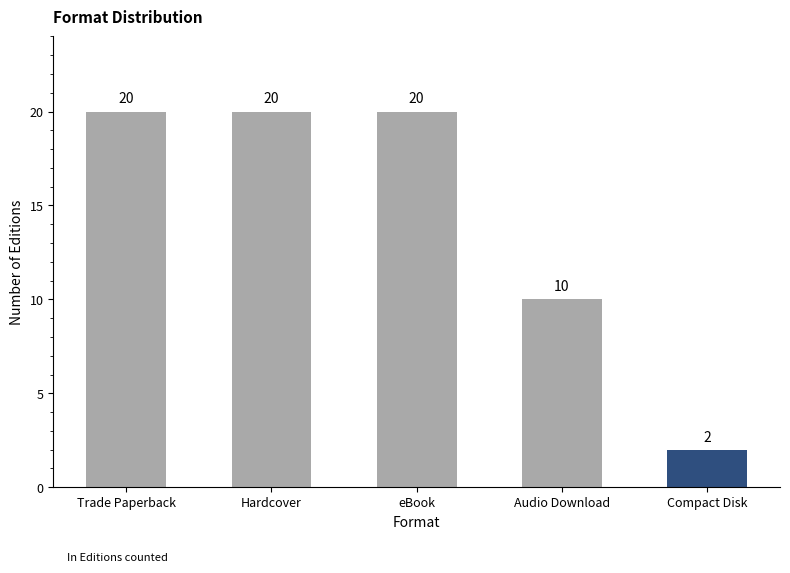

What is the value of the 4th bar from the left?

10